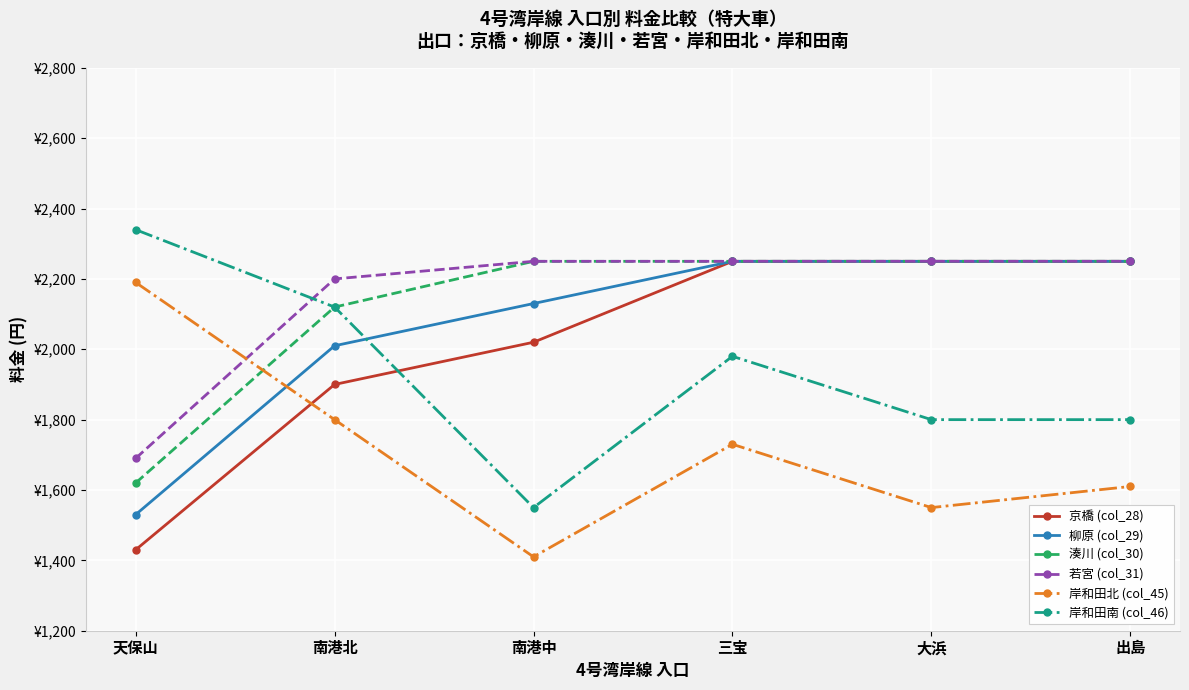

Which series has the largest range (max minus min)?

京橋 (col_28)